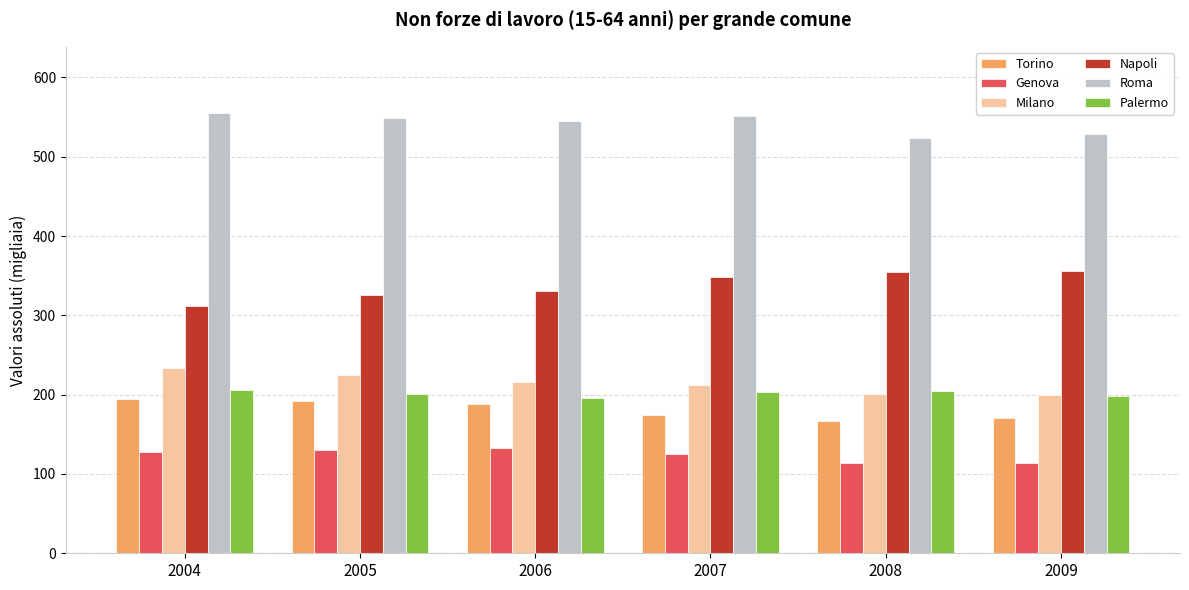

What is the maximum value for Palermo?

206.5